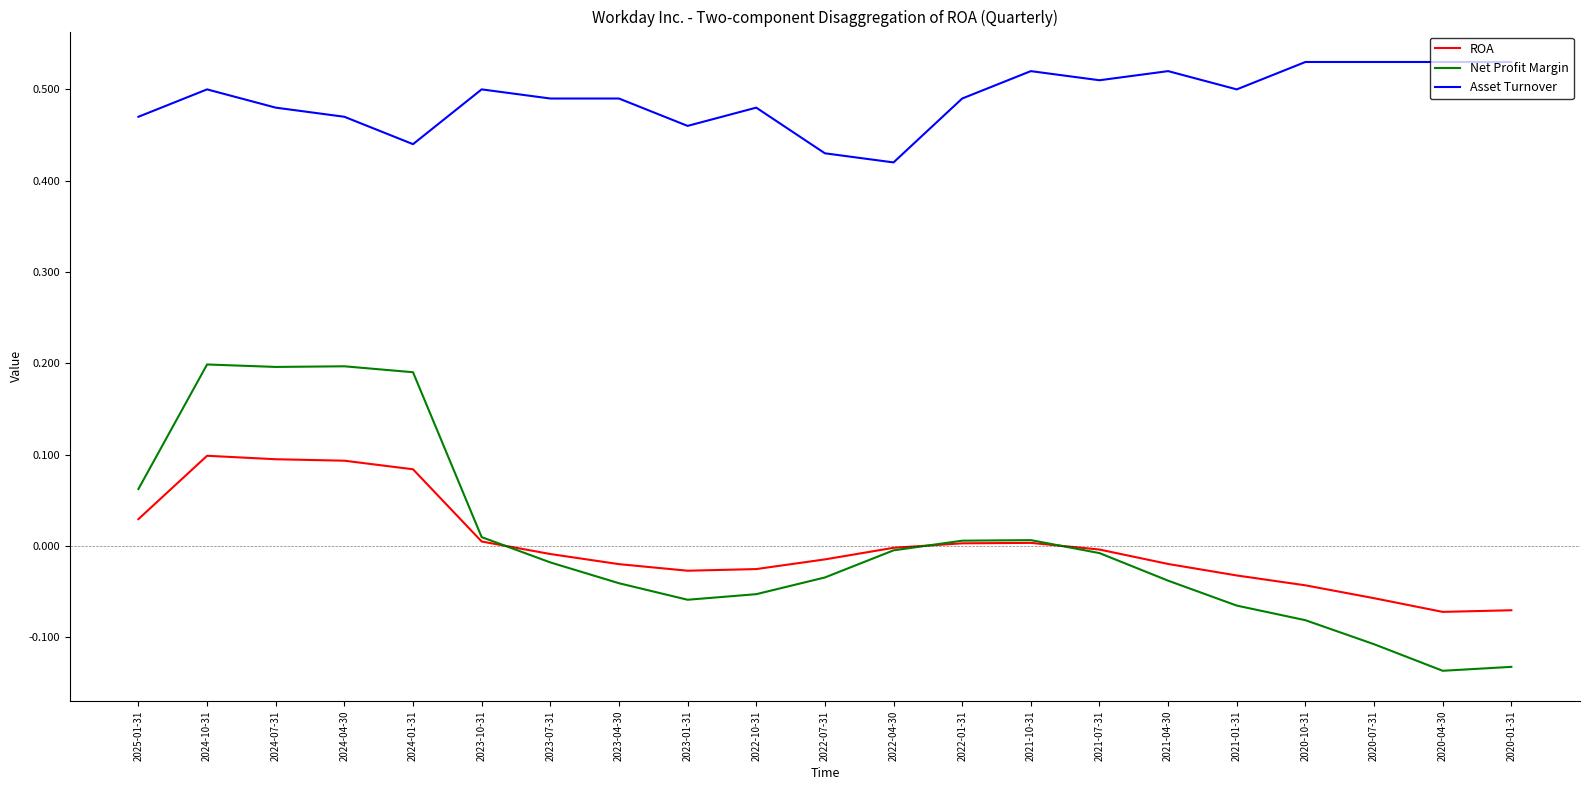

List the series in order of their peak value, highest first.

Asset Turnover, Net Profit Margin, ROA